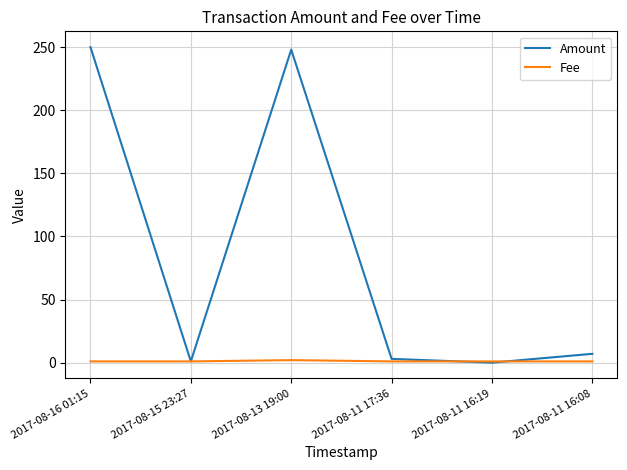

Which series changed the most between 2017-08-15 23:27 and 2017-08-11 16:08?

Amount